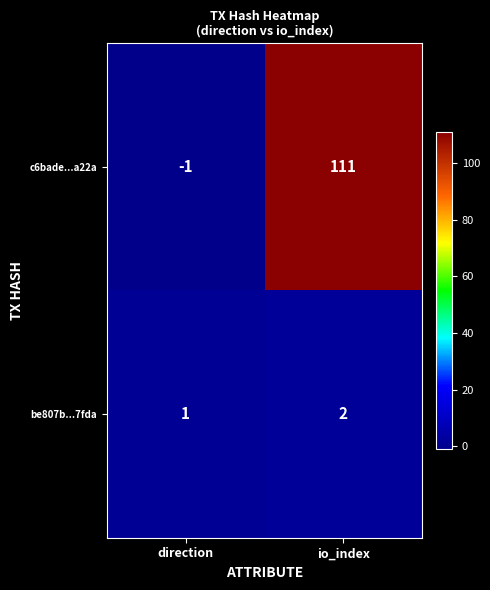

What value does the c6bade...a22a series have at io_index?

111